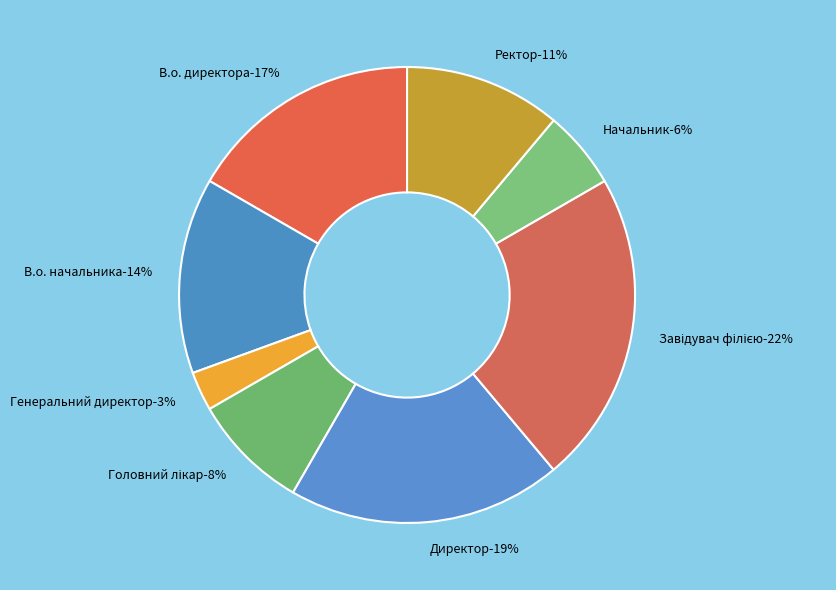

Combined, what portion of the pie is Завідувач філією and Начальник?

27.8%